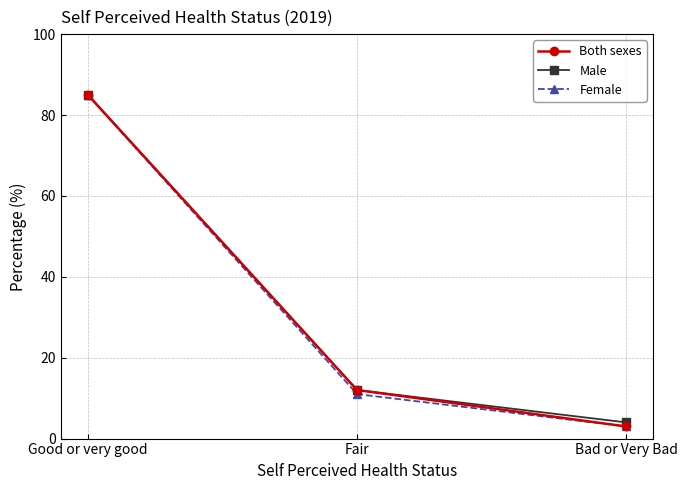

Reading left to right, transcribe all the data shown in this chart.

Both sexes: 85	12	3
Male: 85	12	4
Female: 85	11	3